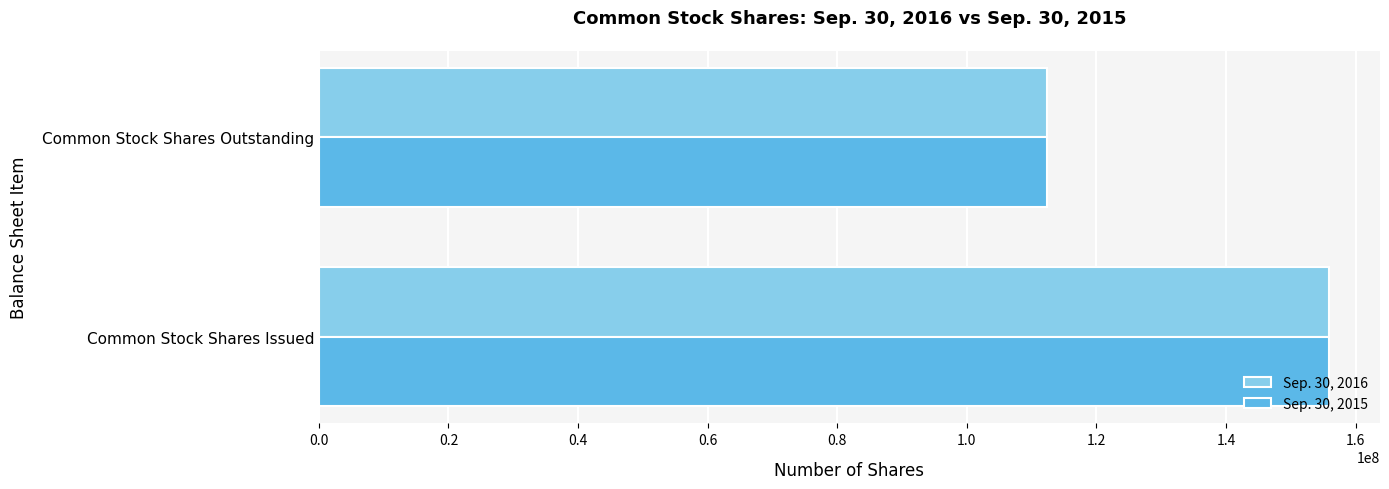

What is the minimum value for Sep. 30, 2015?

112360568